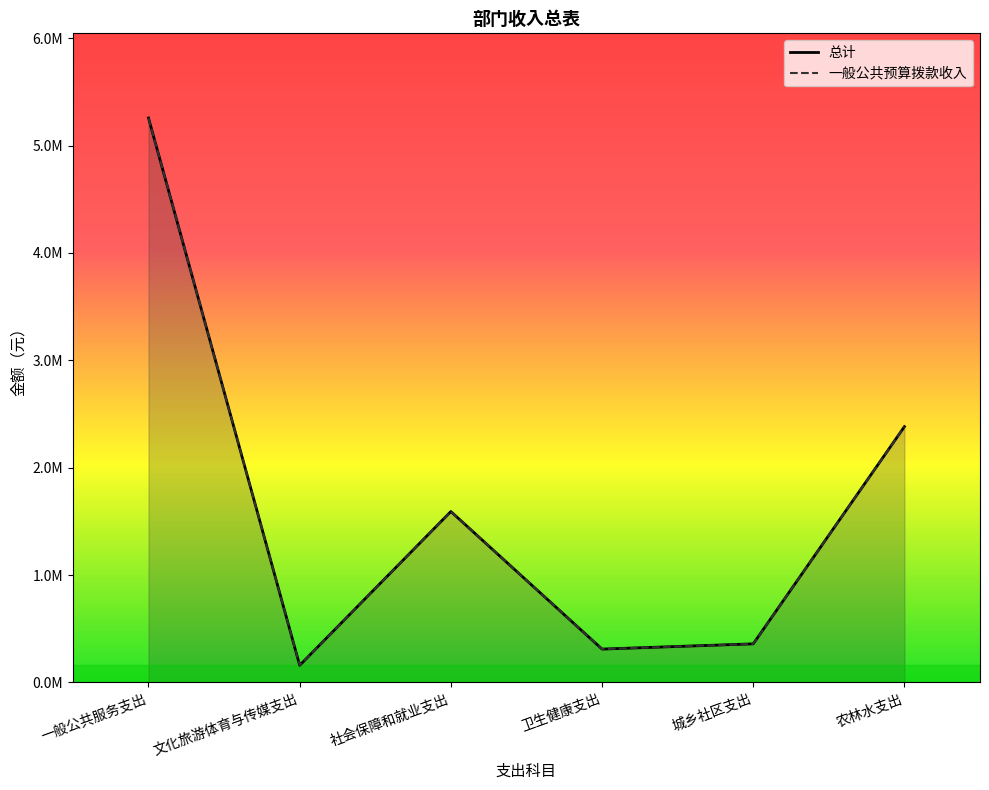

How many data points in 一般公共预算拨款收入 are above 1591554?

3